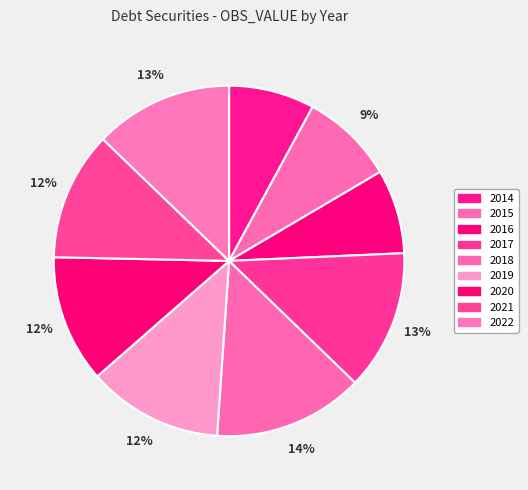

Count the number of slices in the pie.

9